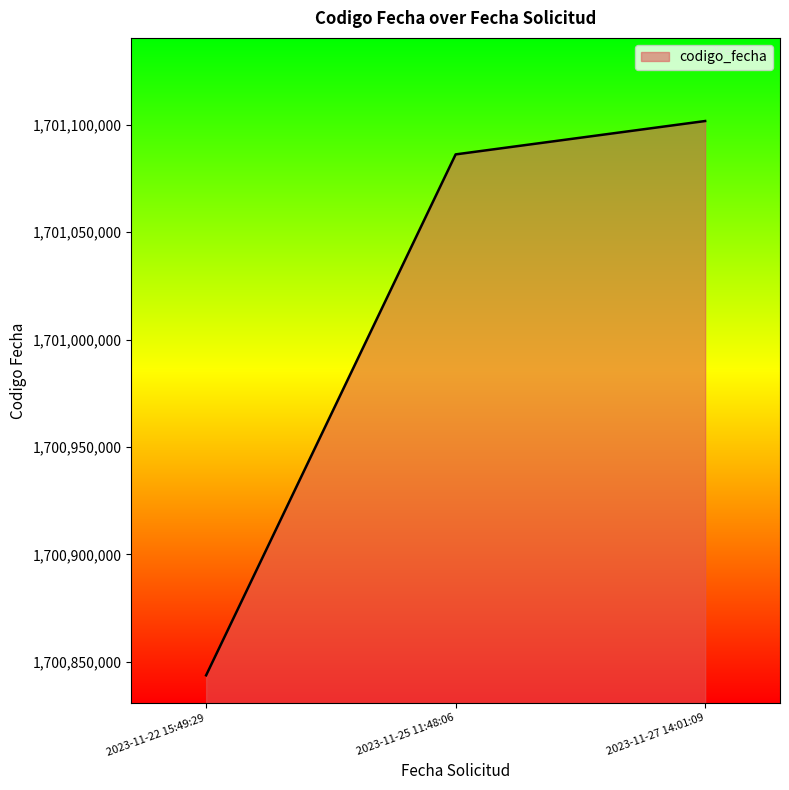

What position from the right is 2023-11-25 11:48:06?

2